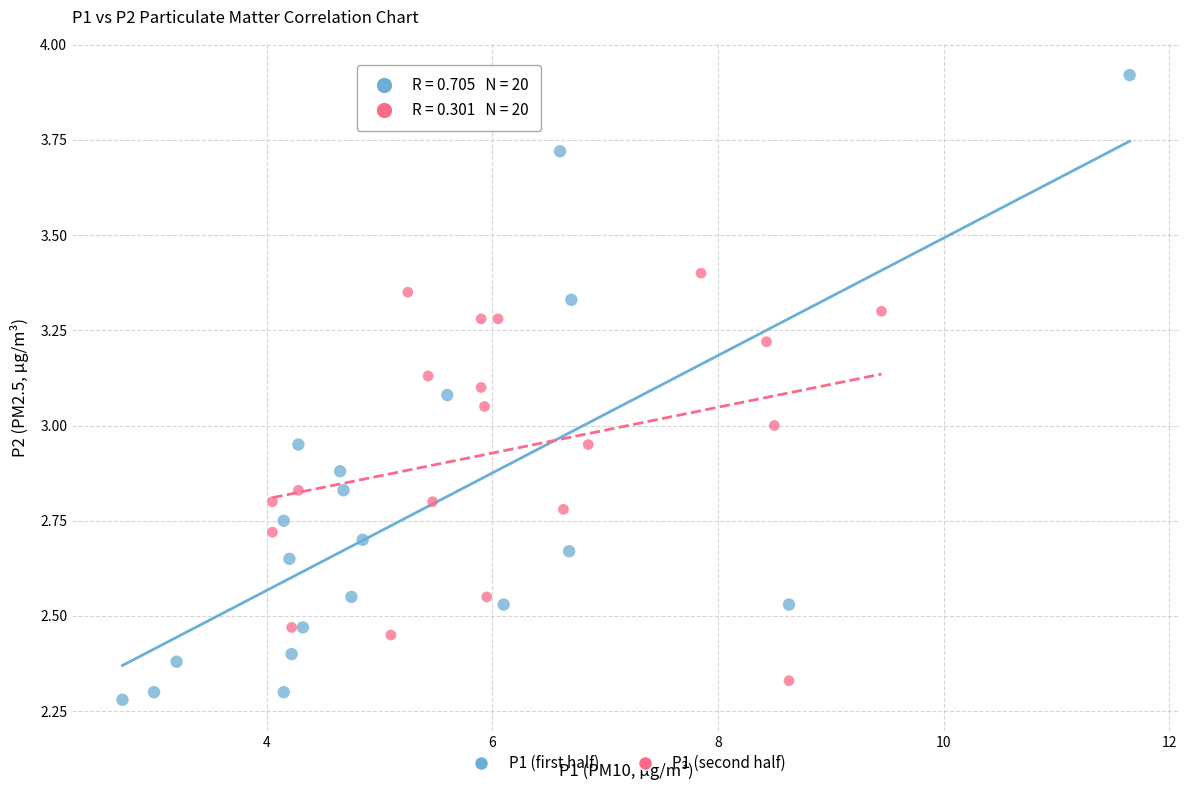

Which series reaches the maximum Y coordinate?

P1 (first half)